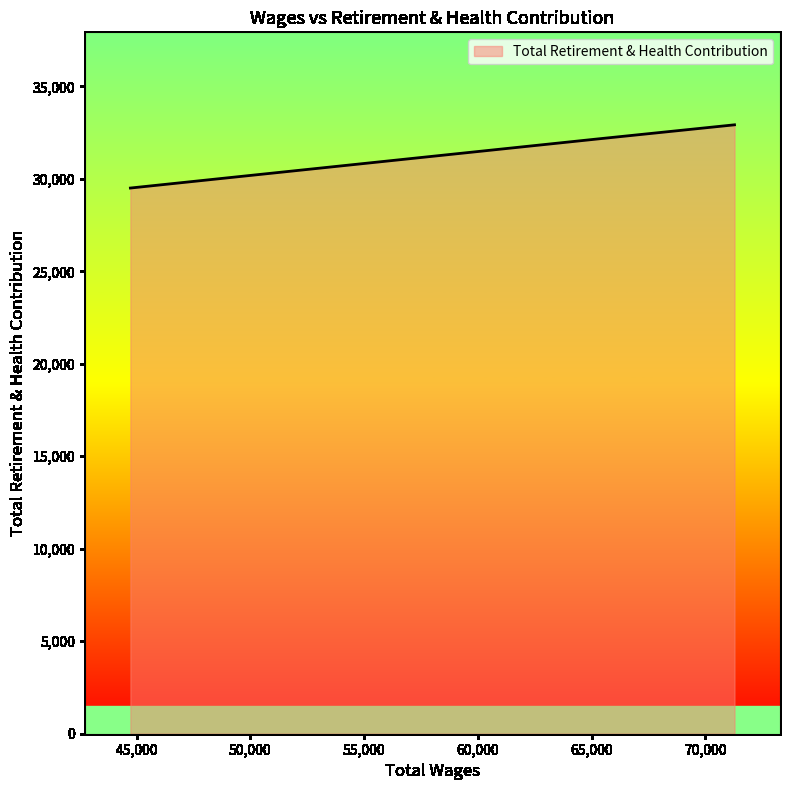

What is the maximum value shown in the chart?

32920